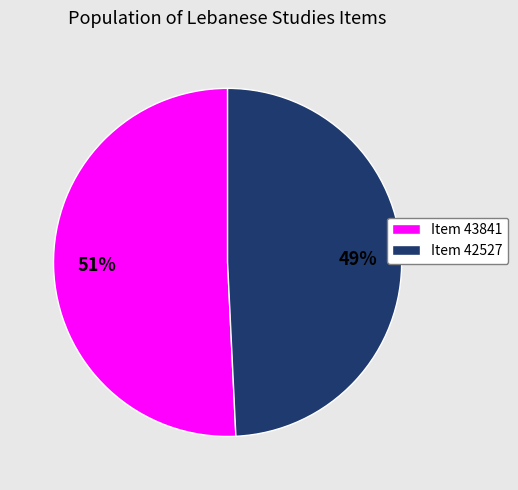

Is it true that Item 42527 is 44% of the pie?

False